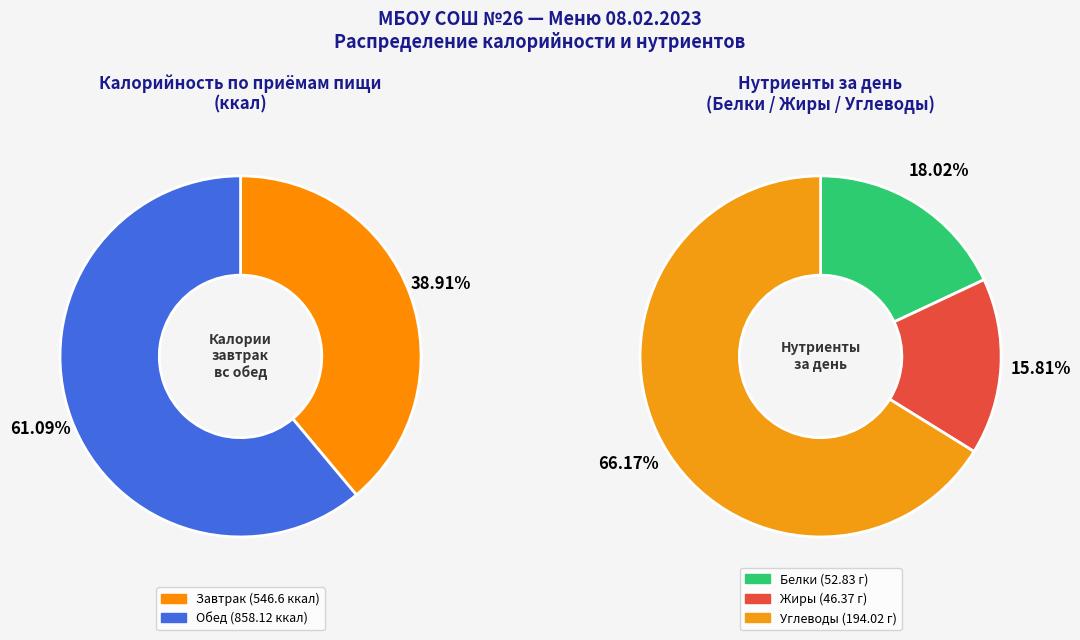

What is the smallest slice in the pie chart?

Завтрак